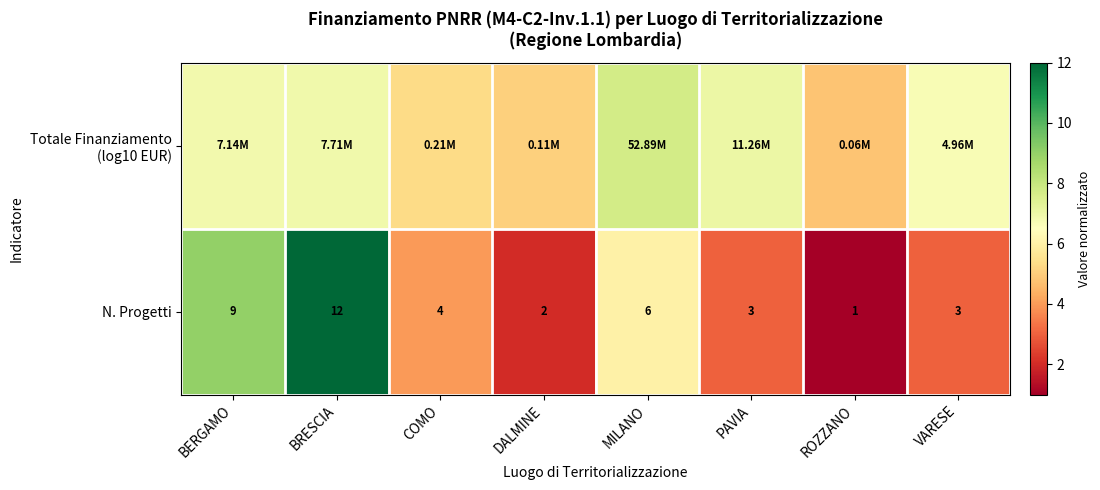

The Totale Finanziamento (log10 EUR) series shows 1.6 at DALMINE. True or false?

False